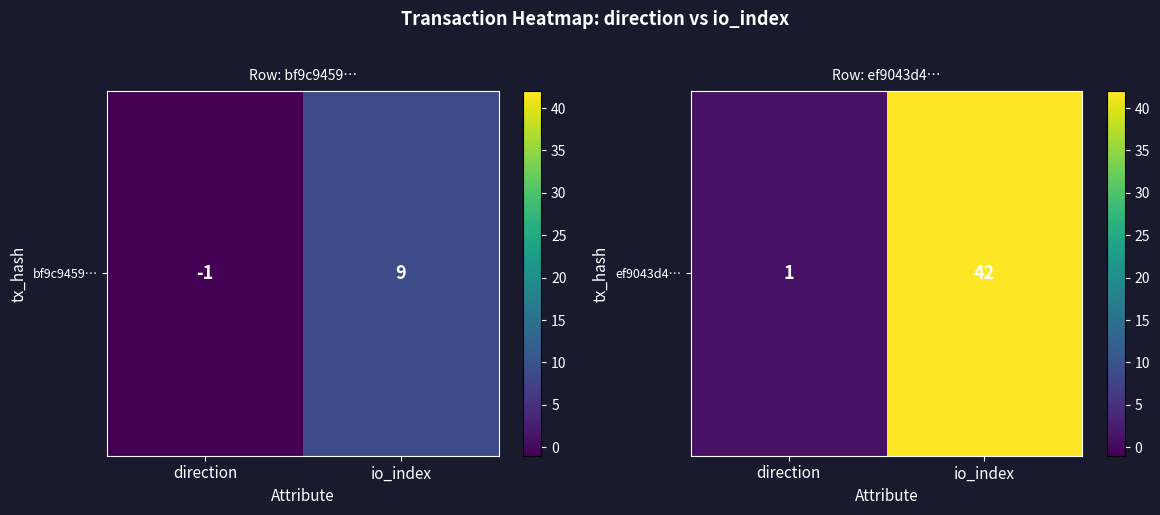

How many categories are shown in the chart?

2